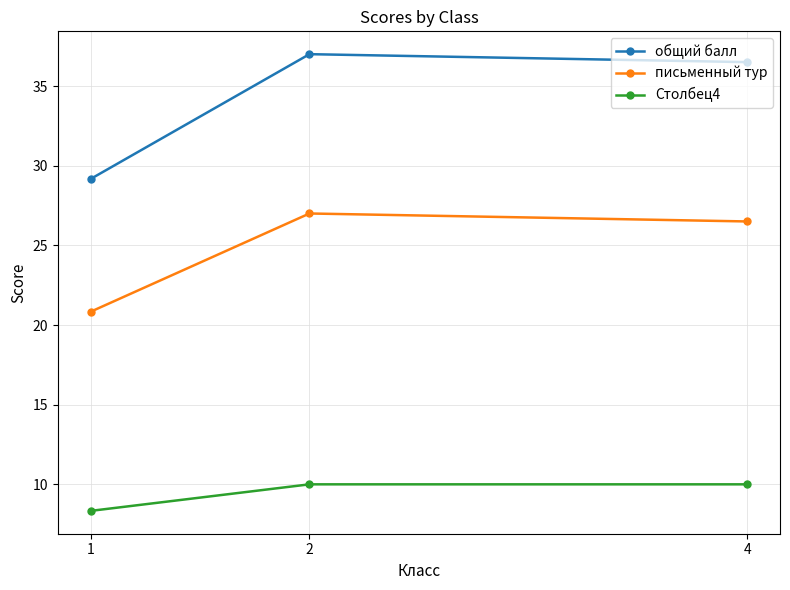

What is the smallest value displayed?

8.3